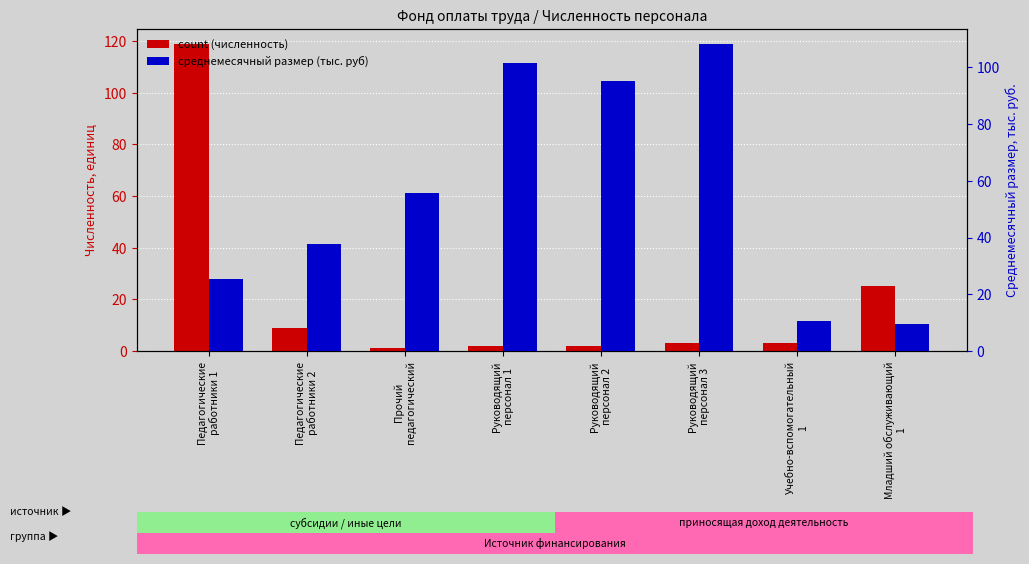

At Руководящий
персонал 2, list the series in order from largest to smallest.

среднемесячный размер (тыс.), count